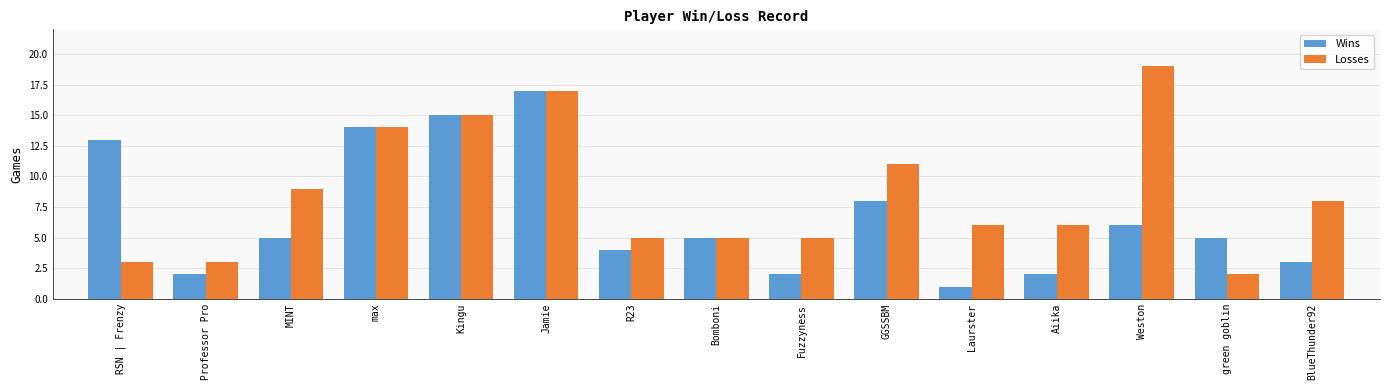

At which category is the sum across all series the highest?

Jamie